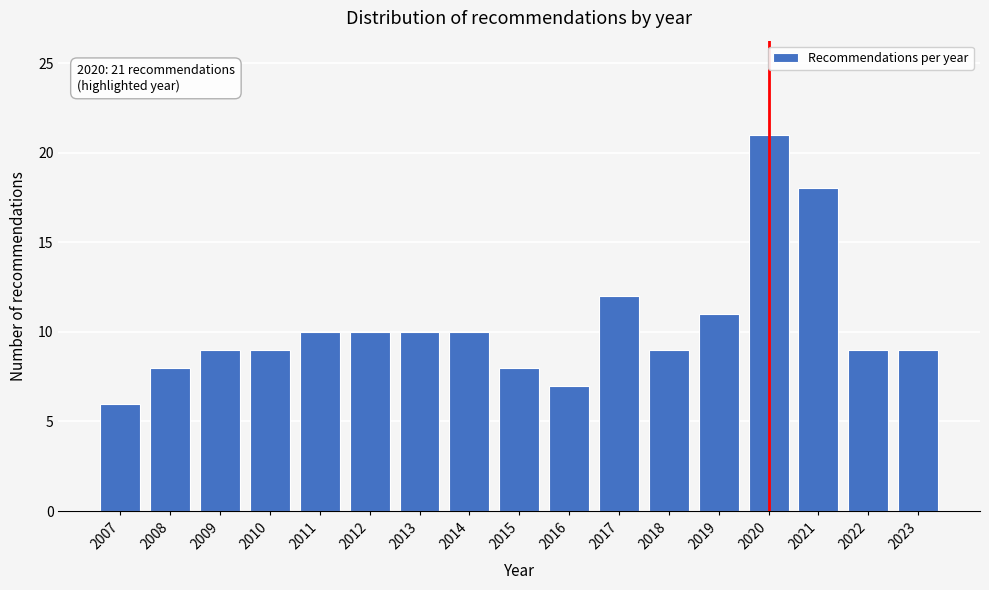

Reading left to right, list all the values displayed in this chart.

2007=6	2008=8	2009=9	2010=9	2011=10	2012=10	2013=10	2014=10	2015=8	2016=7	2017=12	2018=9	2019=11	2020=21	2021=18	2022=9	2023=9